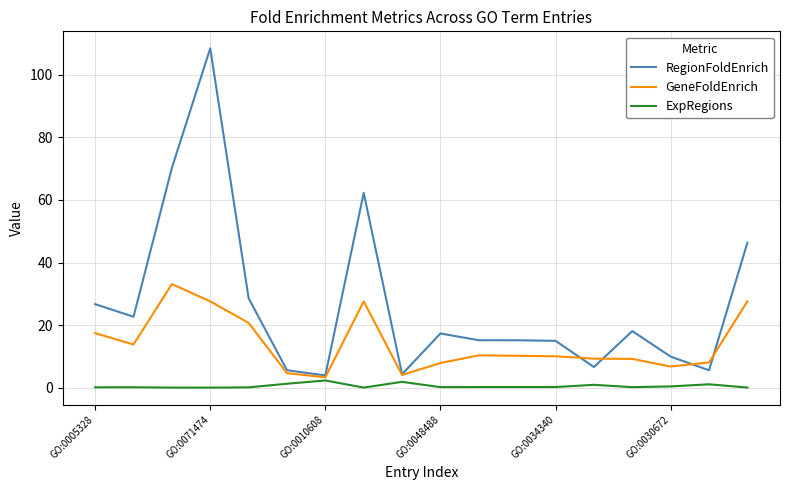

What is the greatest value displayed?

108.5